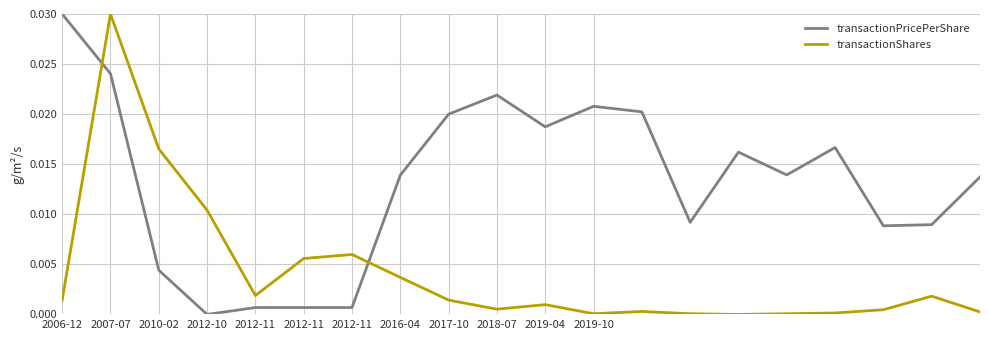

True or false: transactionShares and transactionPricePerShare cross at least once.

True